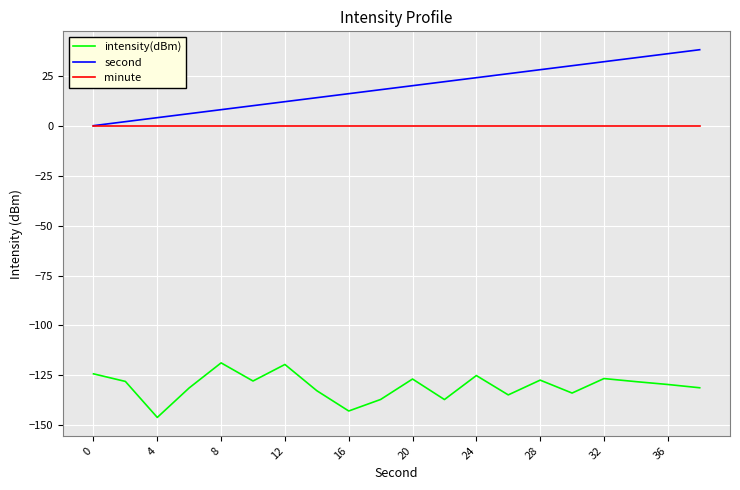

What is the average value of the second series?

19.0